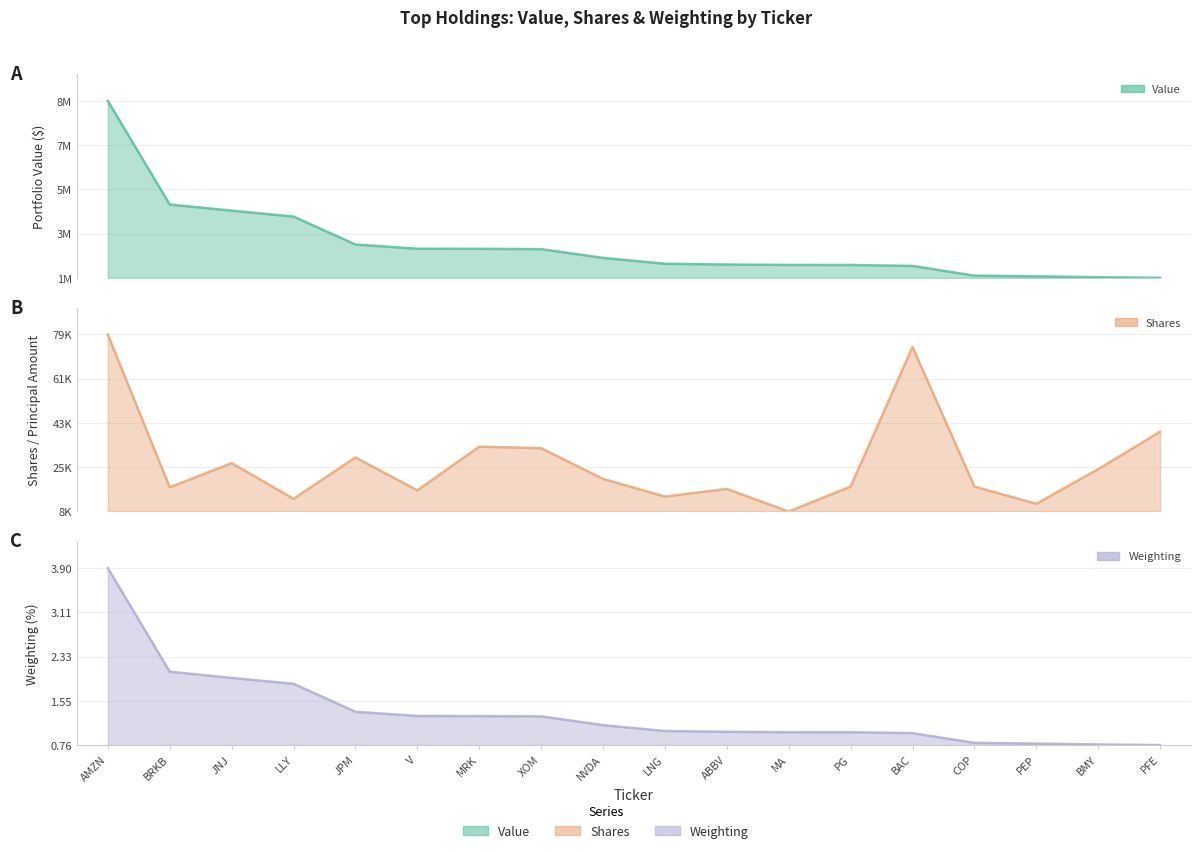

Which has a higher value, JPM or MRK?

JPM